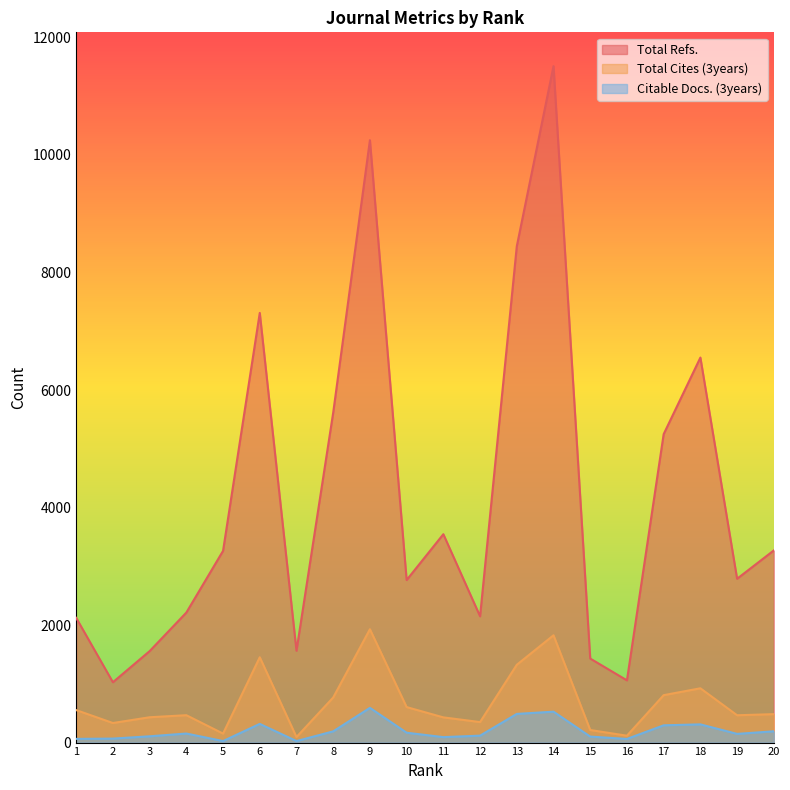

True or false: Citable Docs. (3years) has a value of 294 at 17.

True